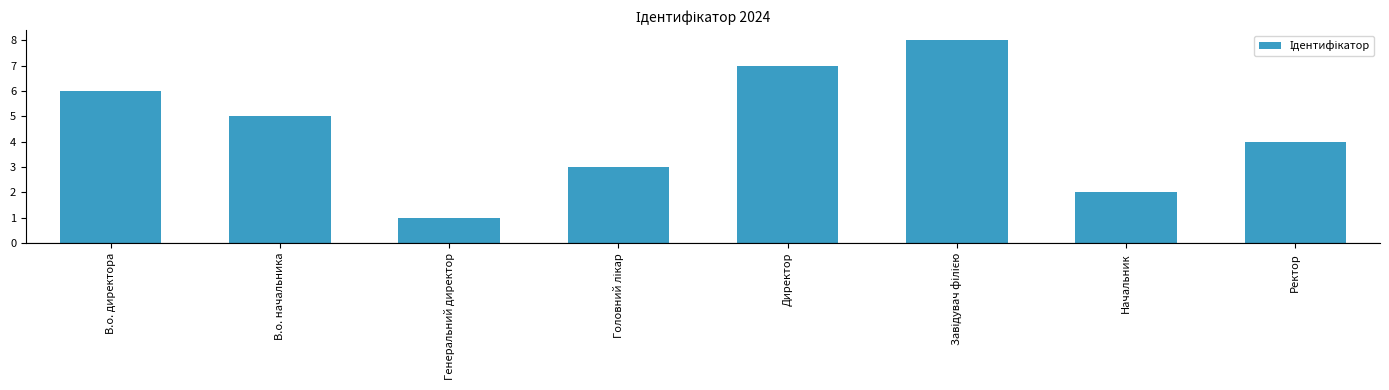

What is the label of the 1st bar from the right?

Ректор